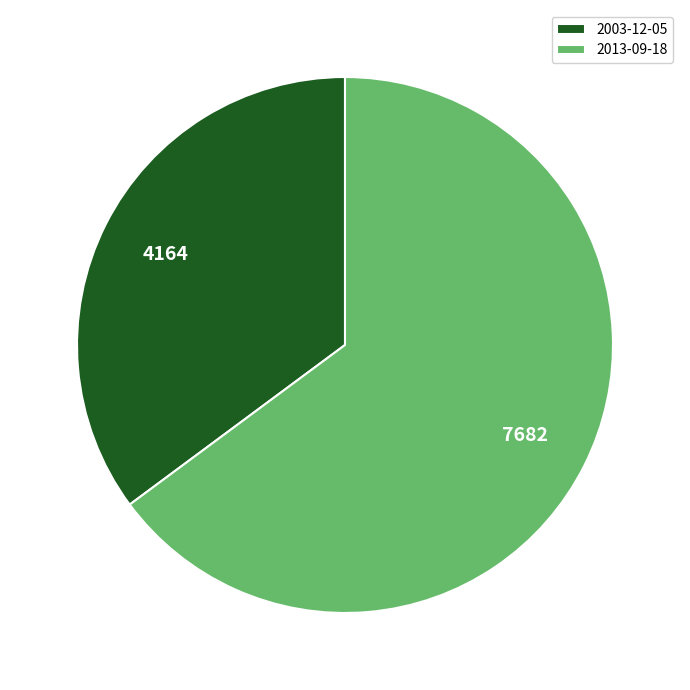

Which slice is the smallest?

2003-12-05